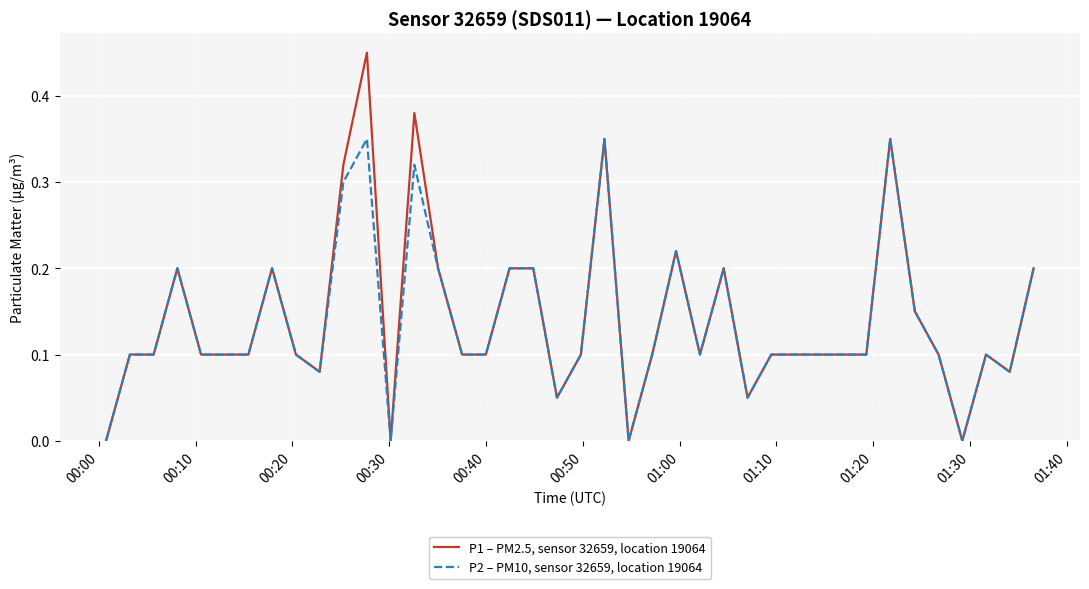

Which series has the largest range (max minus min)?

P1 – PM2.5, sensor 32659, location 19064